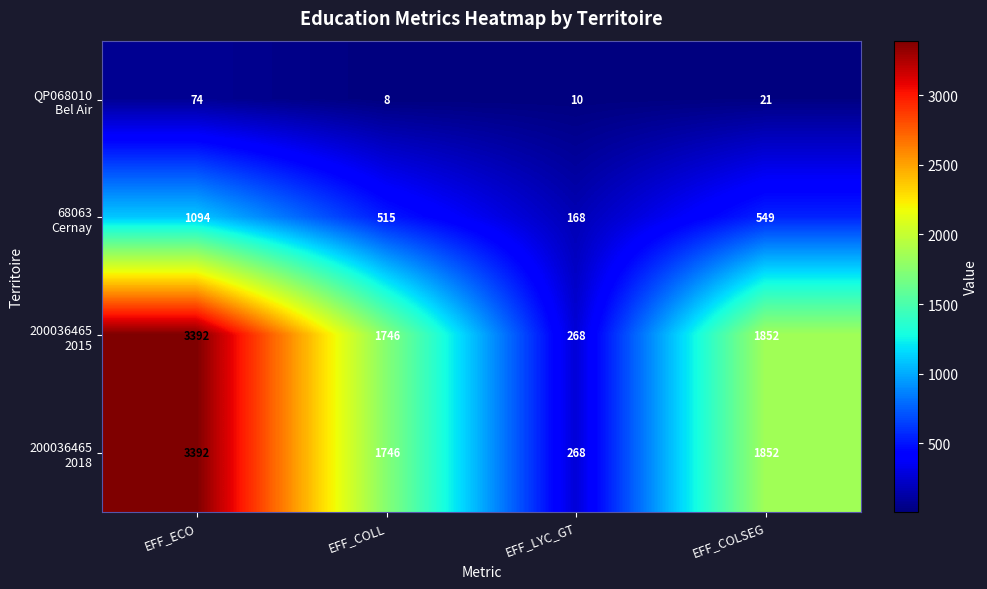

What is the difference between the highest and lowest values at EFF_ECO?

3318